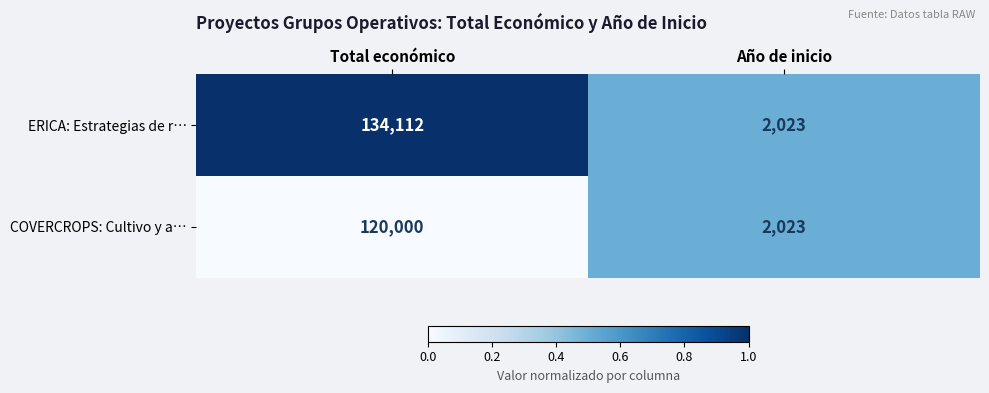

Reading left to right, transcribe all the data shown in this chart.

ERICA: Estrategias de r…: 134112	2023
COVERCROPS: Cultivo y a…: 120000	2023